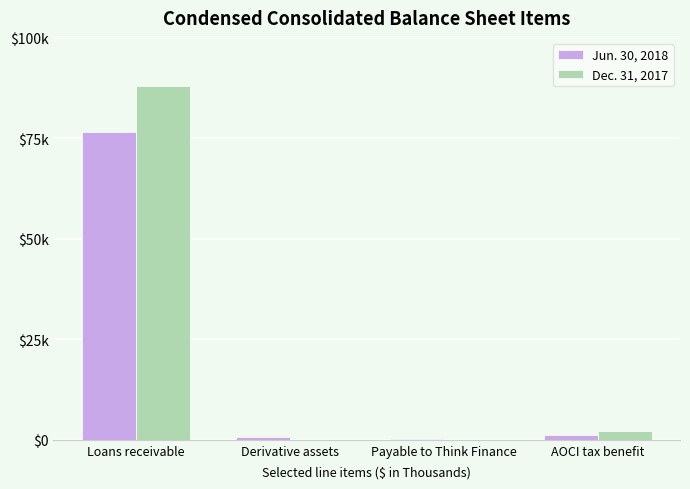

Are the bars grouped side by side (vs. stacked)?

Yes